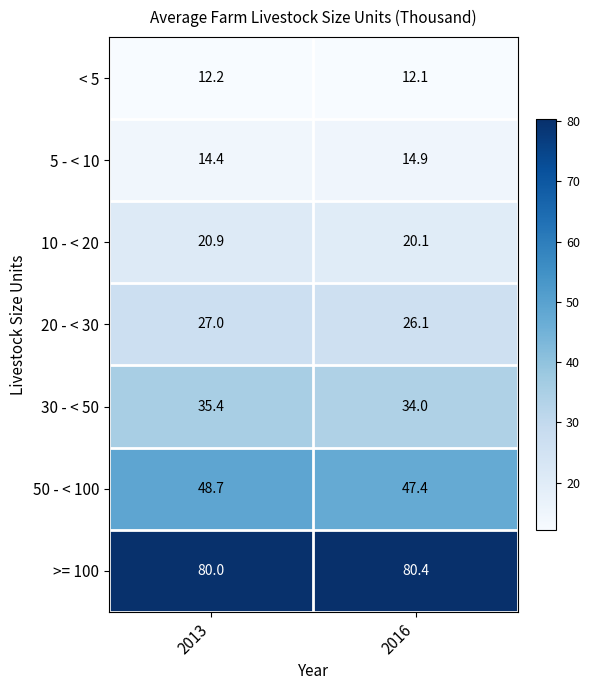

Reading left to right, what are all the values shown in this chart?

< 5: 2013=12.2	2016=12.1
5 - < 10: 2013=14.4	2016=14.9
10 - < 20: 2013=20.9	2016=20.1
20 - < 30: 2013=27.0	2016=26.1
30 - < 50: 2013=35.4	2016=34.0
50 - < 100: 2013=48.7	2016=47.4
>= 100: 2013=80.0	2016=80.4